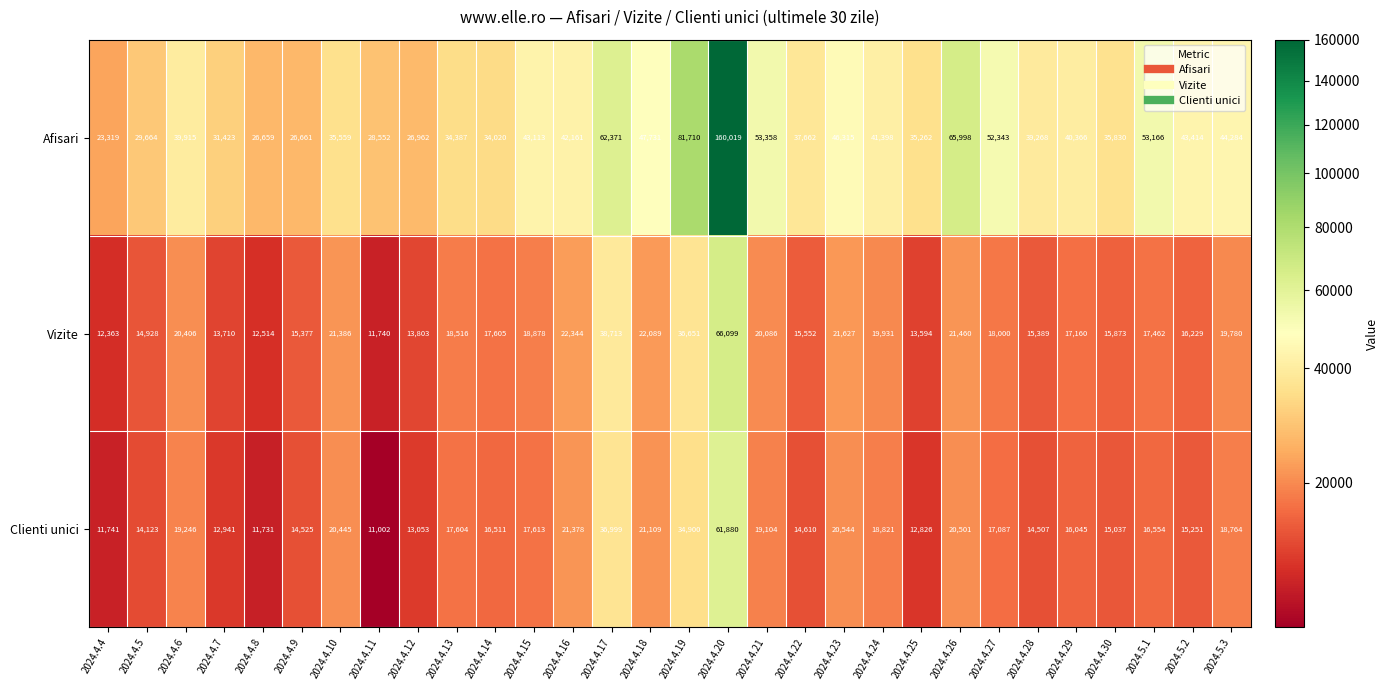

Which category has the highest value across all series?

2024.4.20